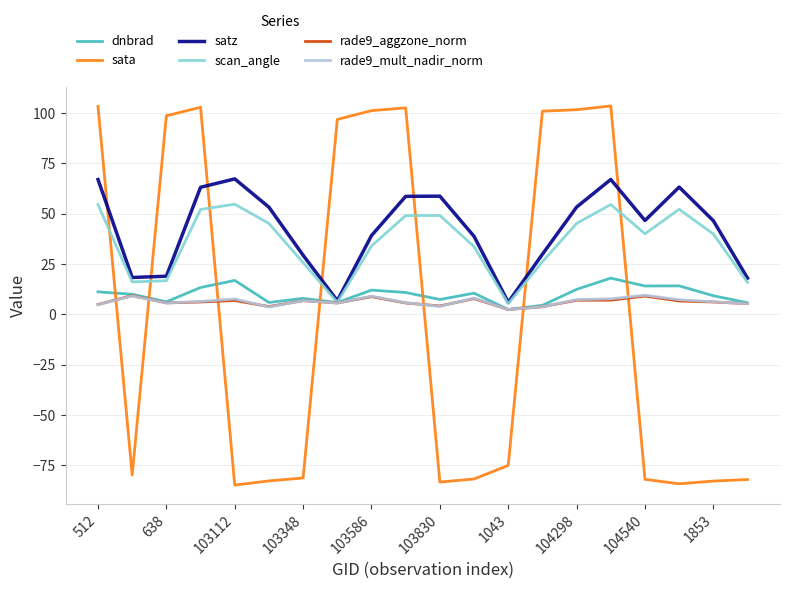

What is the smallest value displayed?

-84.8